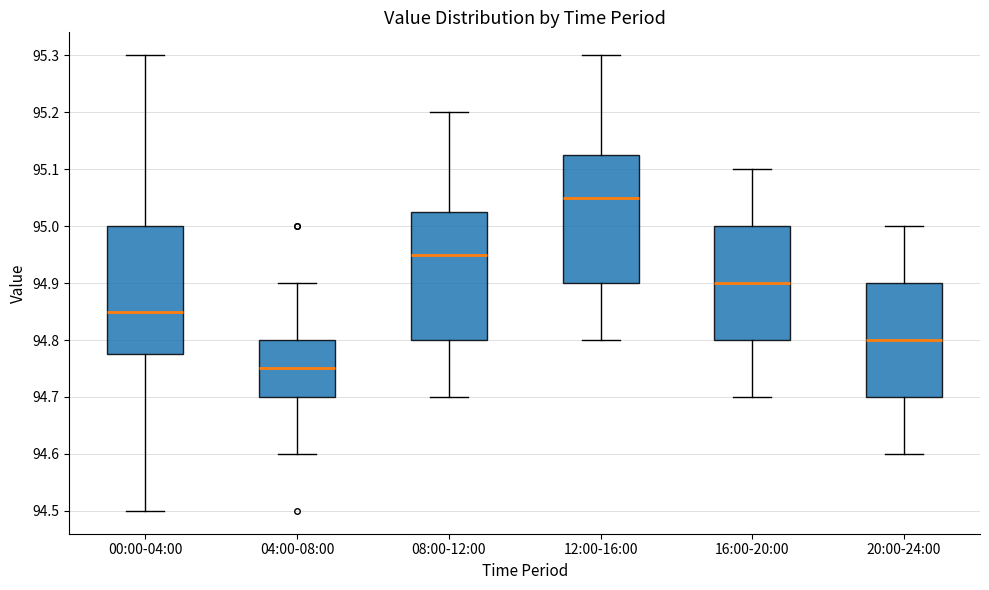

Reading left to right, transcribe this box plot: for each box, give where its median line is, the range the box spans, and where its two whiskers end, as read against the y-axis. The values are not printed on the chart, so give them approximately, as read against the axis.

00:00-04:00: median 94.85, box 94.78 to 95.00, whiskers 94.50 to 95.30
04:00-08:00: median 94.75, box 94.70 to 94.80, whiskers 94.60 to 94.90
08:00-12:00: median 94.95, box 94.80 to 95.03, whiskers 94.70 to 95.20
12:00-16:00: median 95.05, box 94.90 to 95.13, whiskers 94.80 to 95.30
16:00-20:00: median 94.90, box 94.80 to 95.00, whiskers 94.70 to 95.10
20:00-24:00: median 94.80, box 94.70 to 94.90, whiskers 94.60 to 95.00